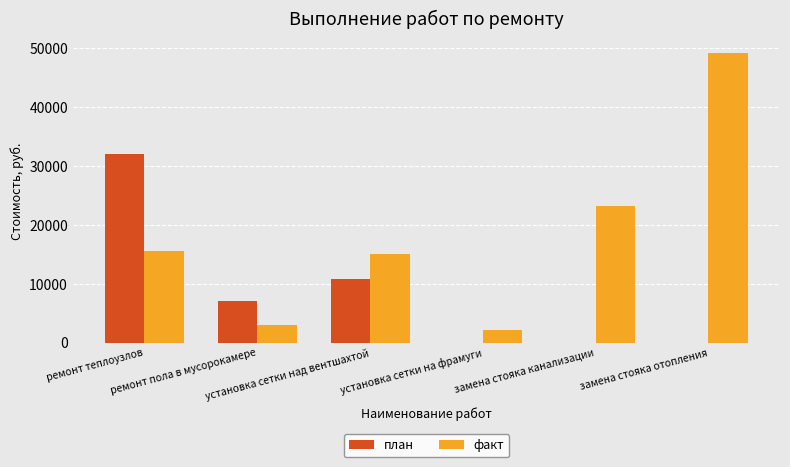

What is the highest value of the план series?

32000.0